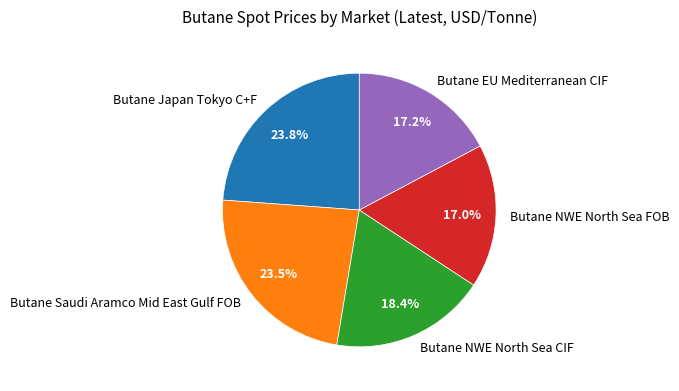

Does Butane Saudi Aramco Mid East Gulf FOB account for over 50% of the chart?

No